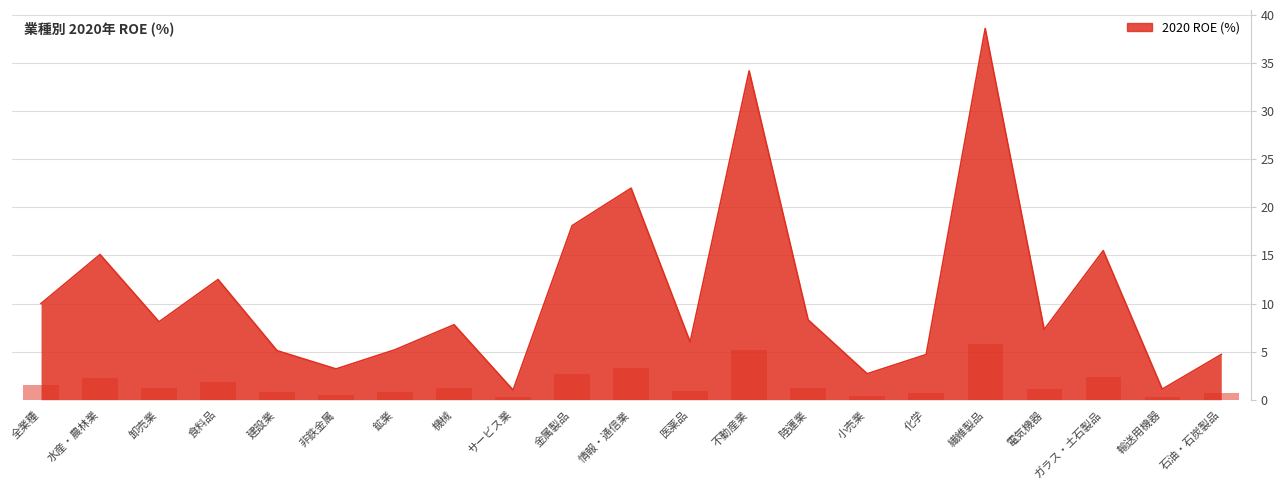

Is it true that the value at 建設業 is 2.5?

False